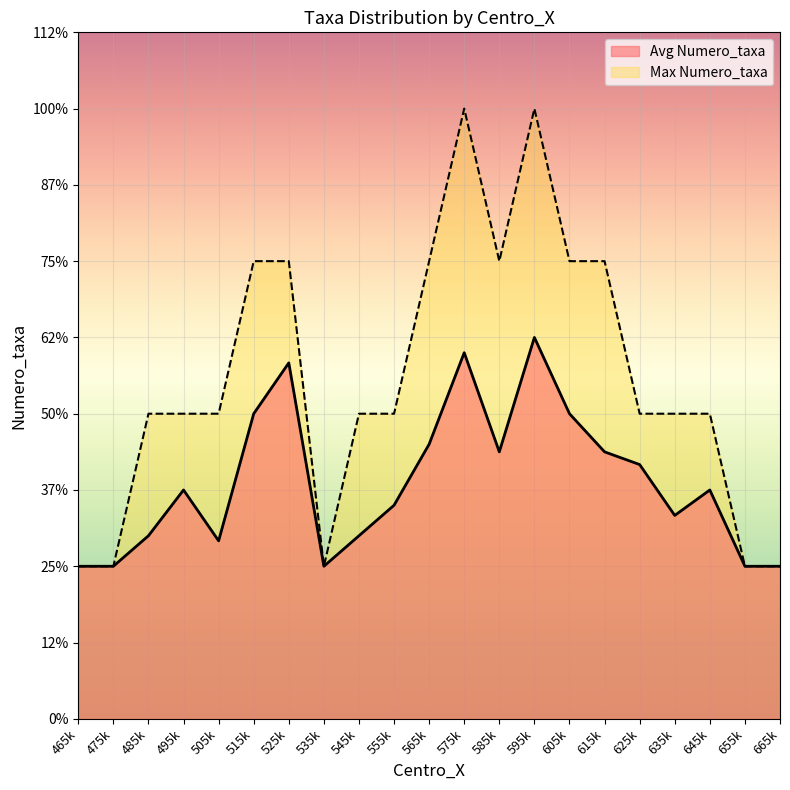

Rank the series by their maximum value, from lowest to highest.

Avg Numero_taxa, Max Numero_taxa